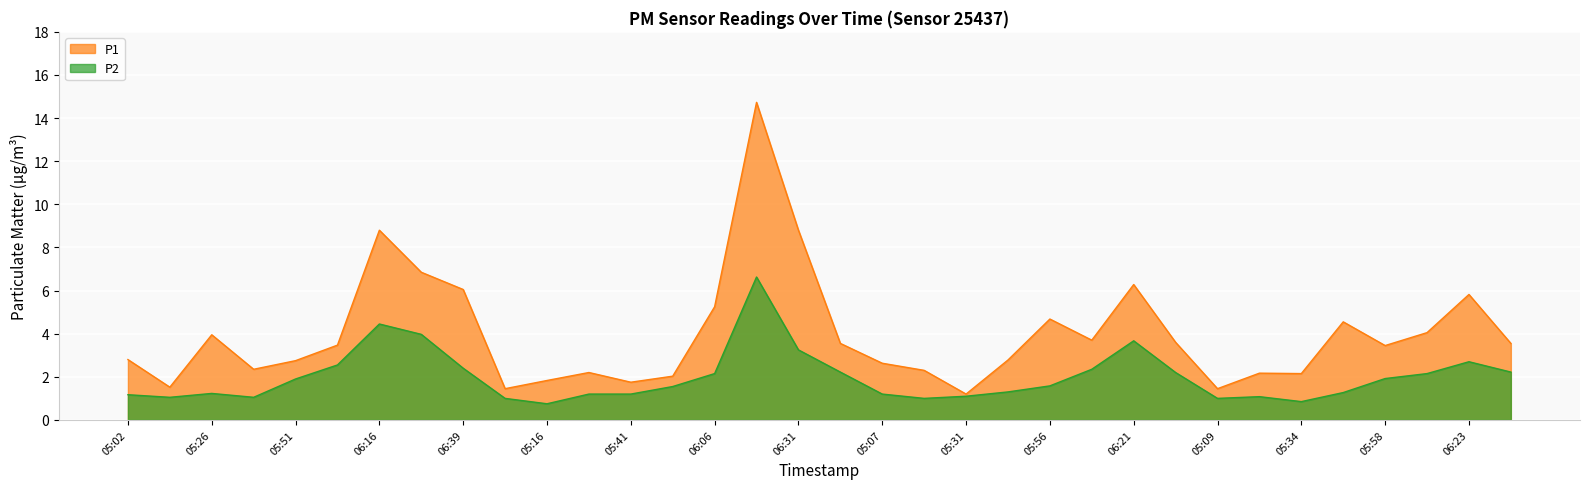

True or false: P1 has more than 0 interior local peaks.

True